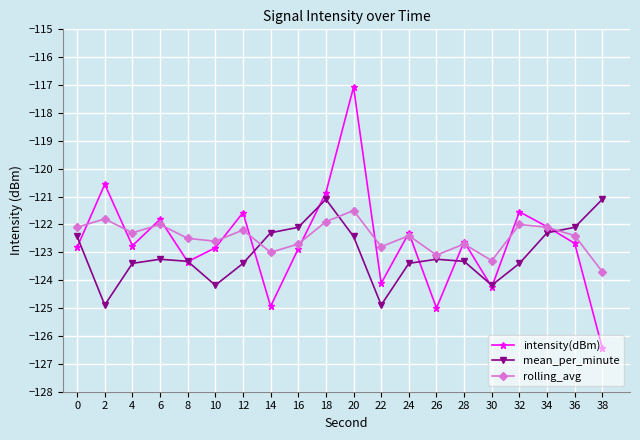

Which series changed the most between 14 and 16?

intensity(dBm)